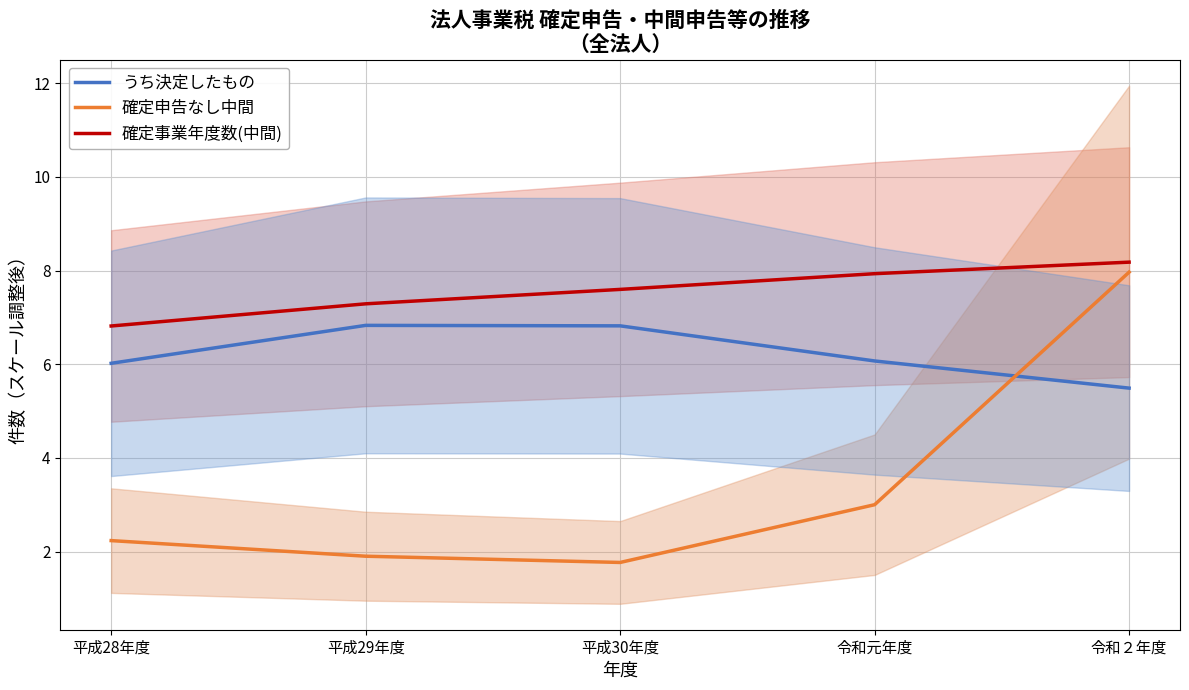

How many categories are shown in the chart?

5